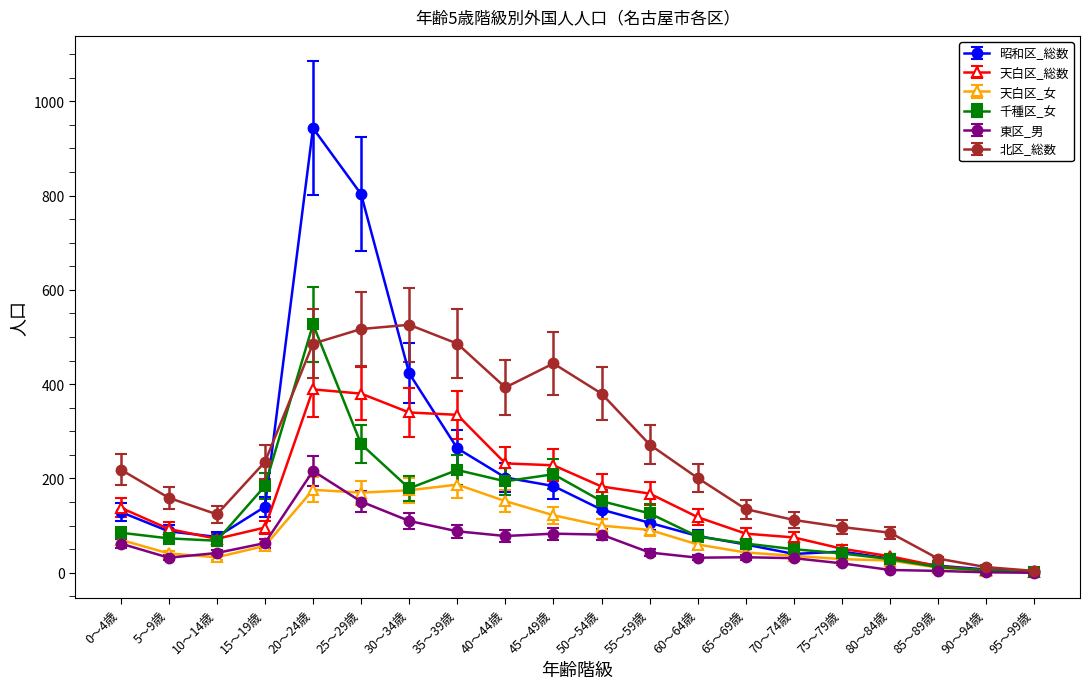

What is the minimum value for 北区_総数?

4